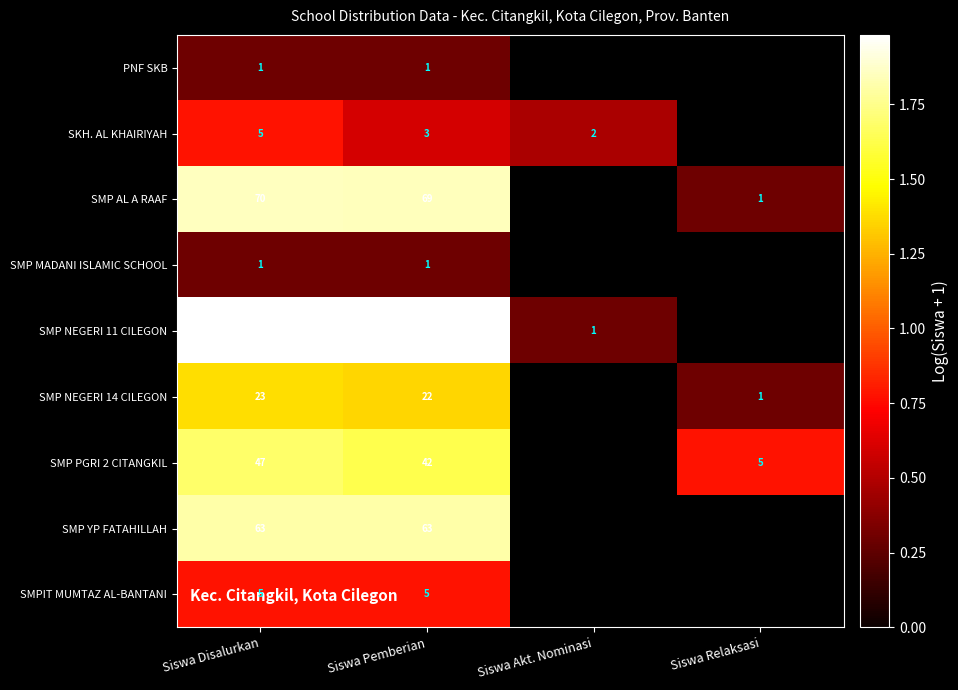

At which category is the sum across all series the highest?

Siswa Disalurkan